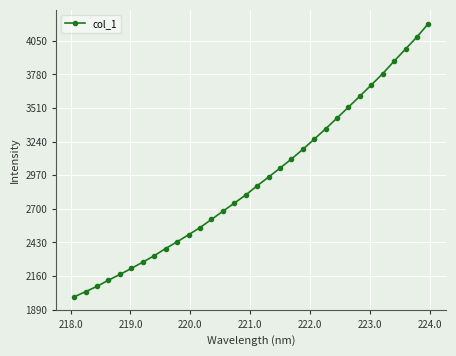

What is the difference between the maximum and second lowest values?

2154.9